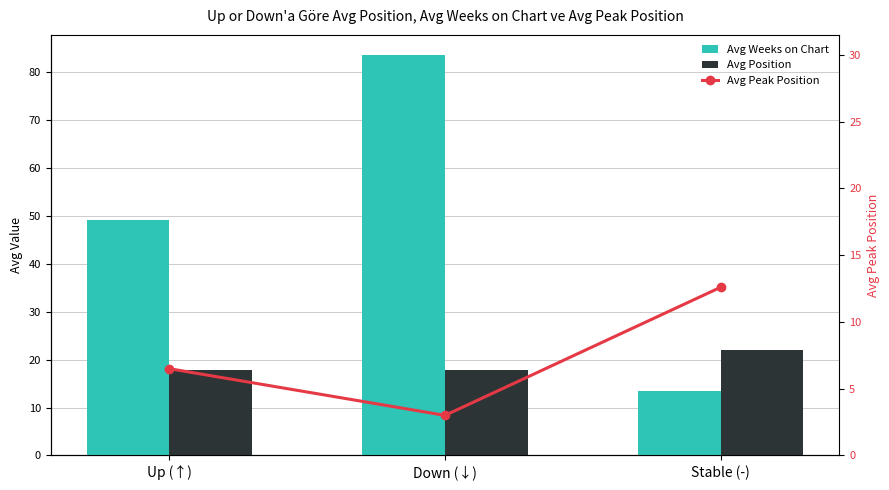

Between Up (↑) and Down (↓), which series saw the biggest shift?

Avg Weeks on Chart